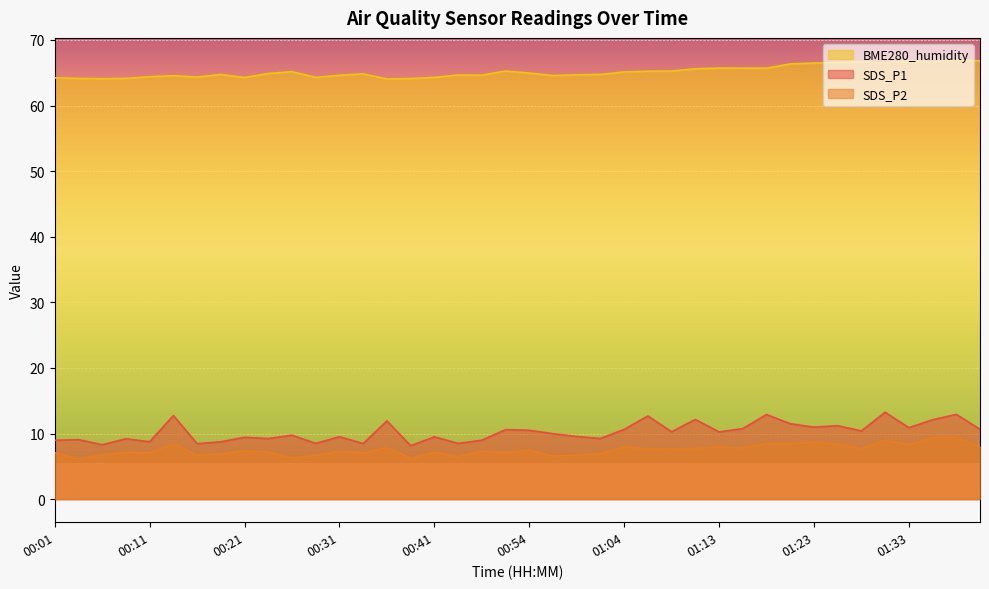

What is the greatest value displayed?

67.0